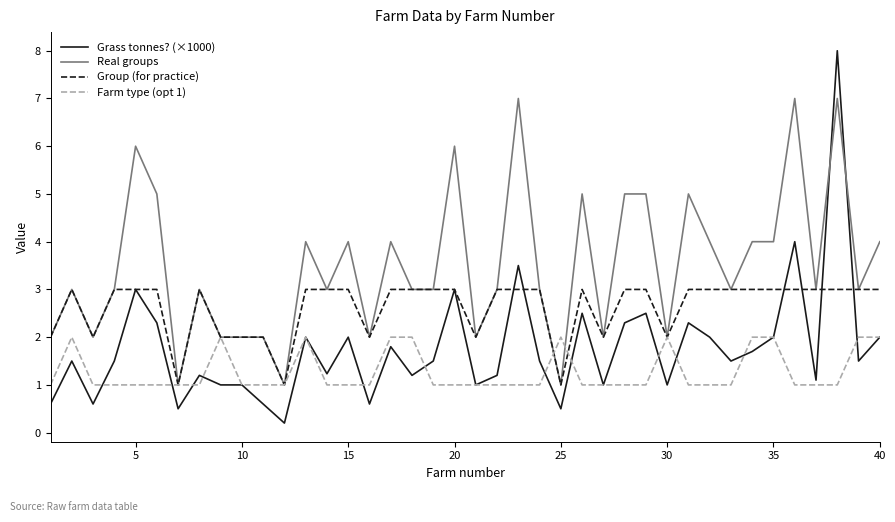

Which series has the largest range (max minus min)?

Grass tonnes? (×1000)